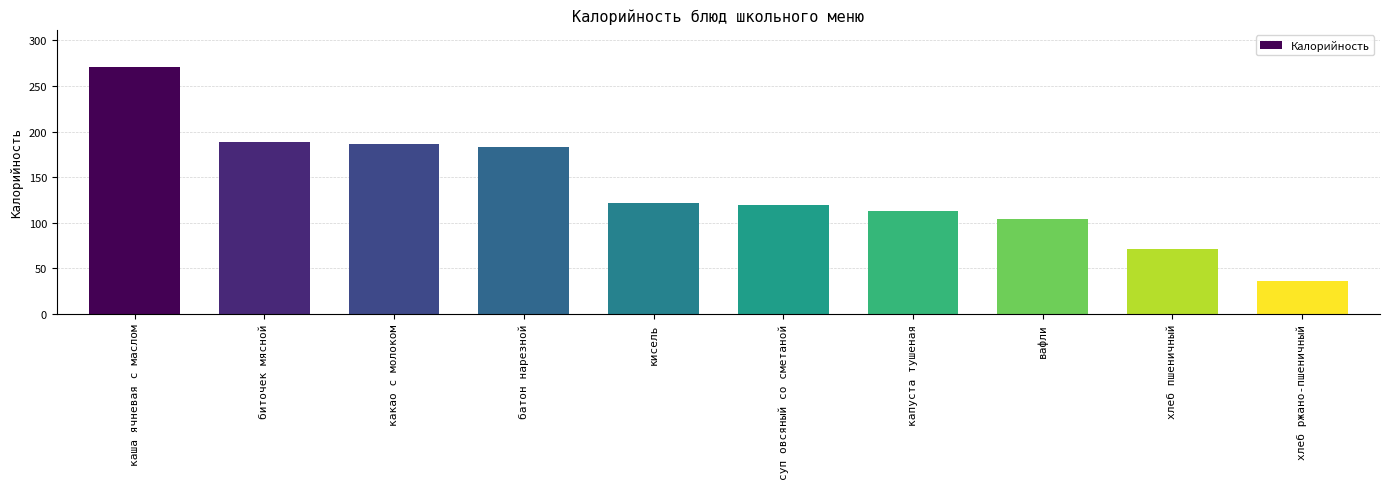

What is the ratio of the value at какао с молоком to the value at каша ячневая с маслом?

0.7